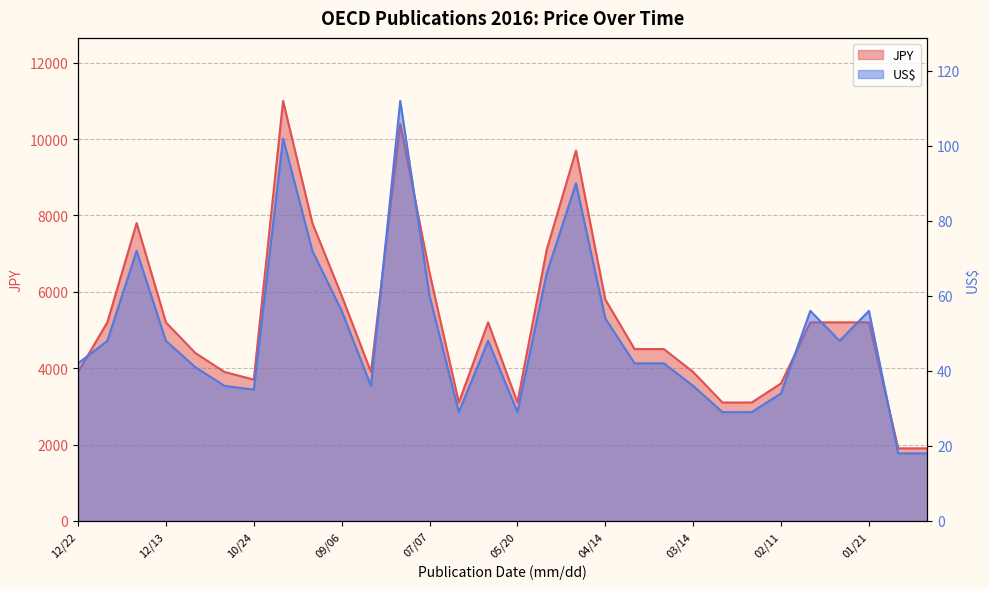

How many values in the US$ series exceed 48?

11